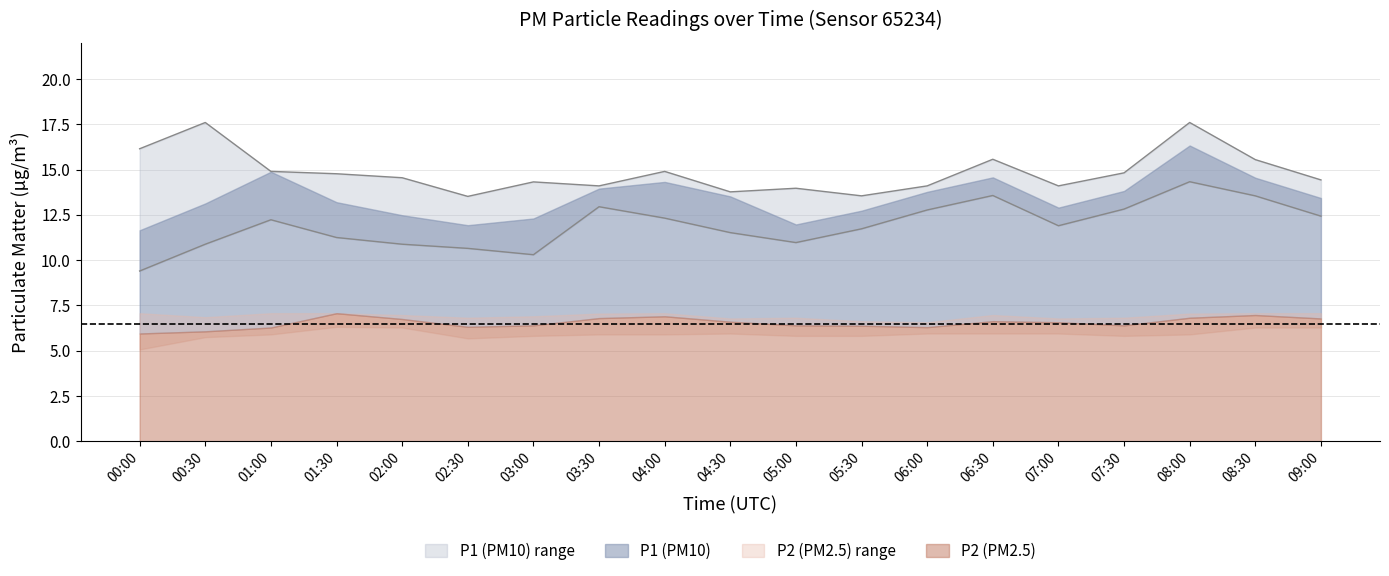

At which category does the chart reach its peak across all series?

00:30